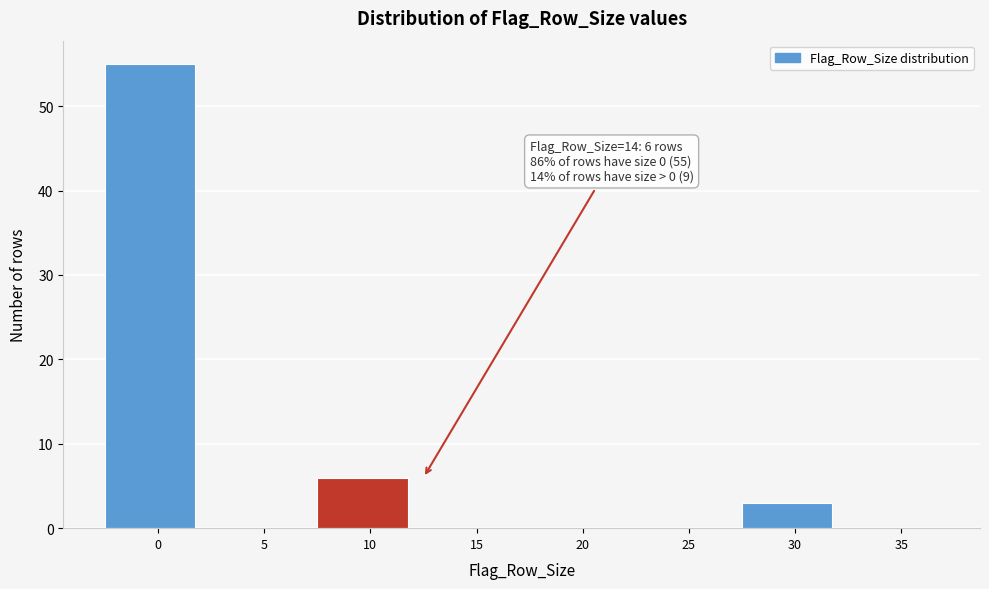

Reading right to left, transcribe all the data shown in this chart.

35=0	30=3	25=0	20=0	15=0	10=6	5=0	0=55